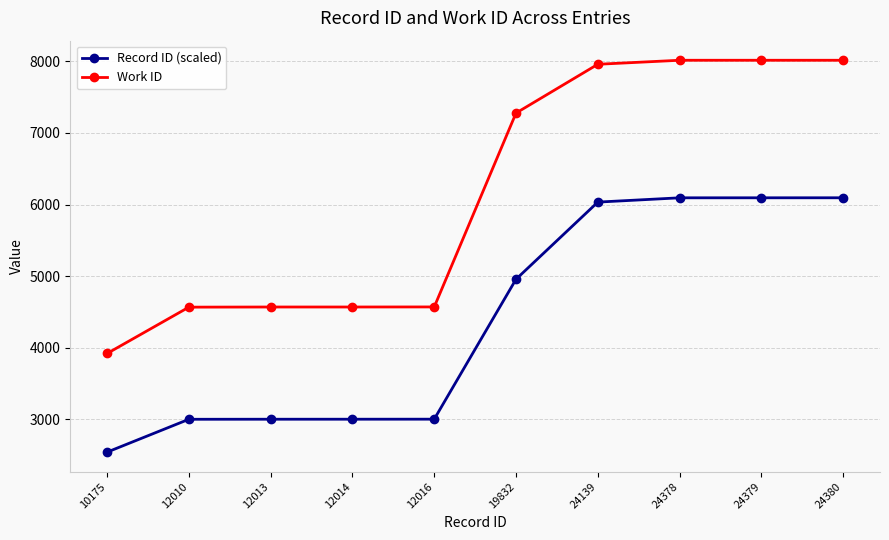

At which label is Record ID (scaled) closest to 4319?

19832